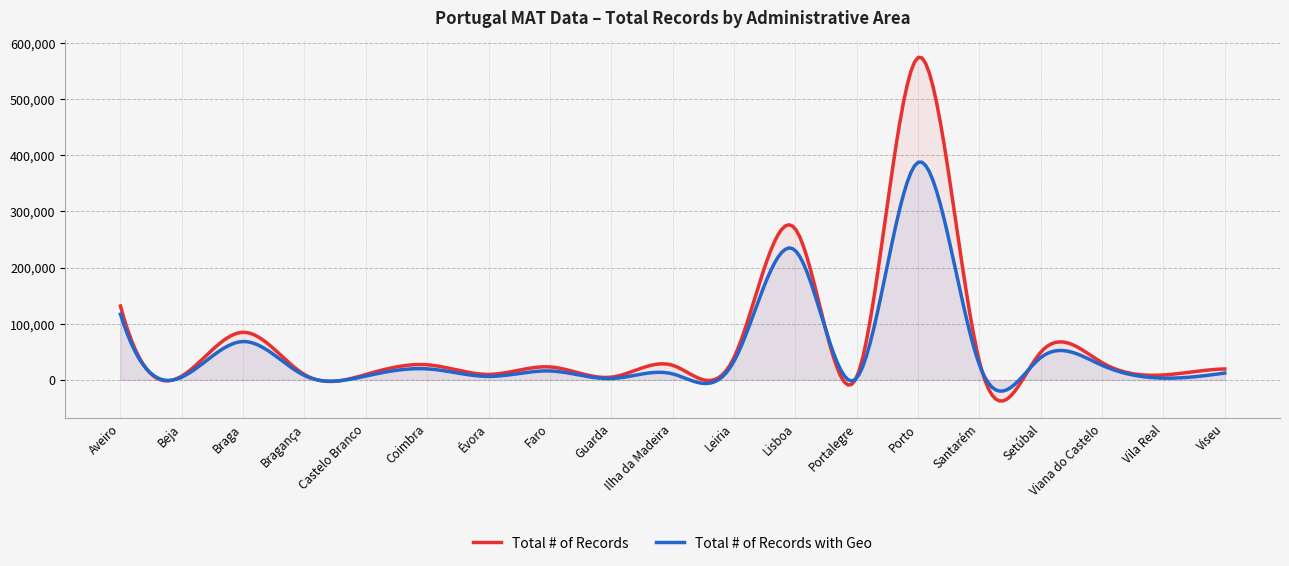

Between Ilha da Madeira and Vila Real, which series saw the biggest shift?

Total # of Records